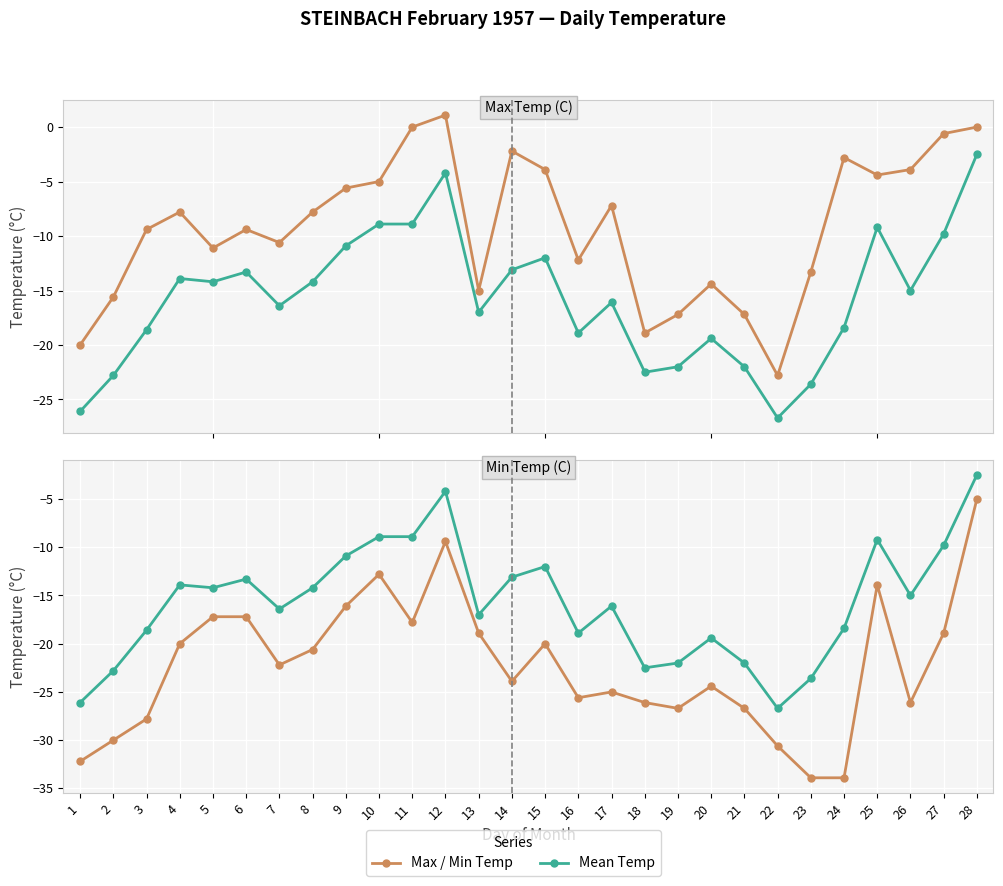

What is the value of the Min Temp (C) point at the 25th from the left?

-13.9